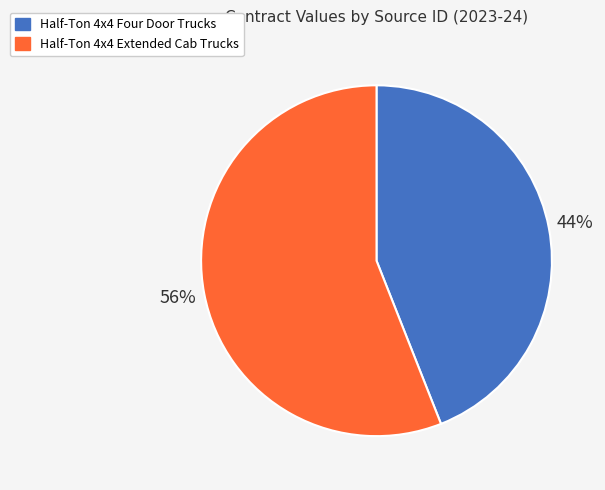

To the nearest percent, what is the average slice percentage?

50%